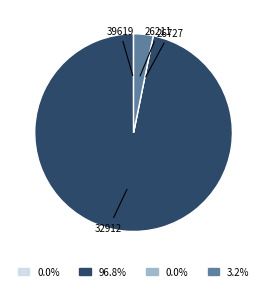

Is 32912 the majority of the pie?

Yes